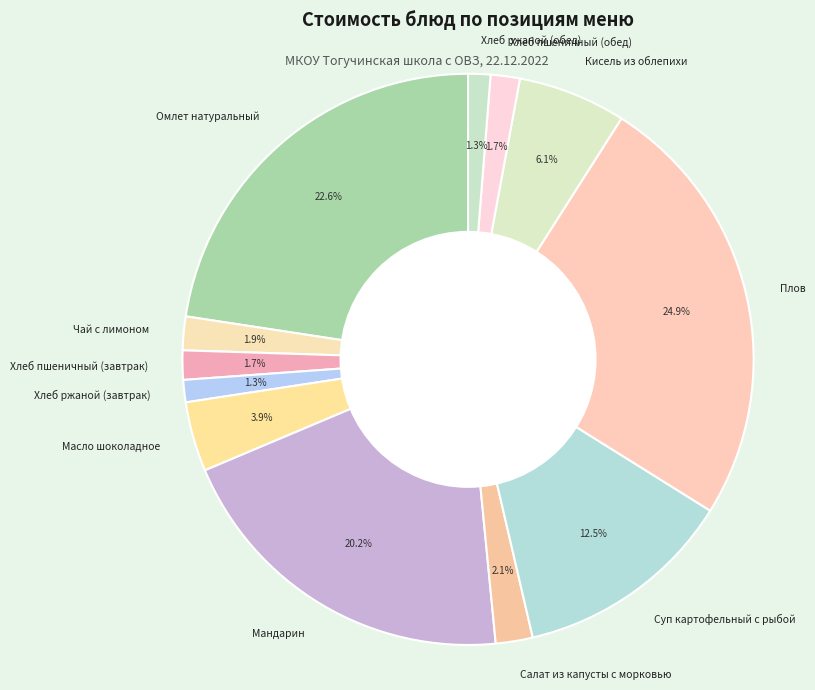

Is there a majority slice in this chart?

No